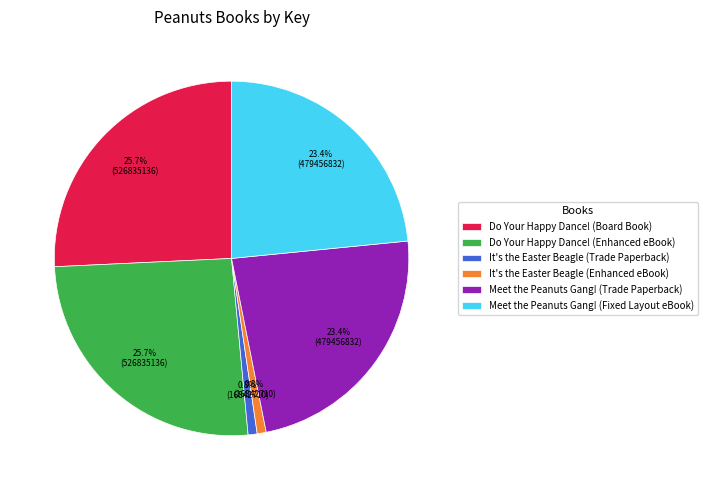

Is there a majority slice in this chart?

No